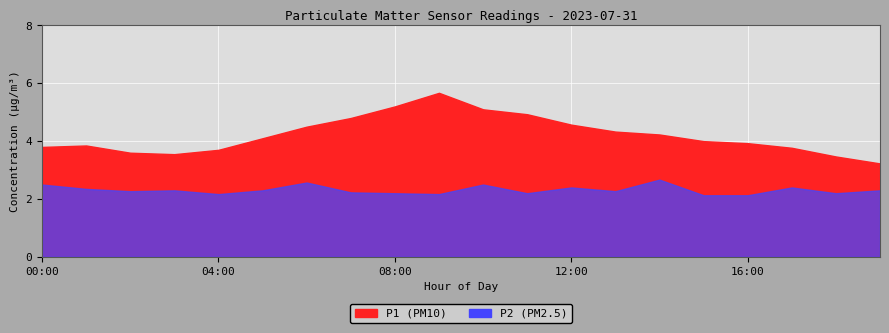

How many values in the P1 series are below 4?

9